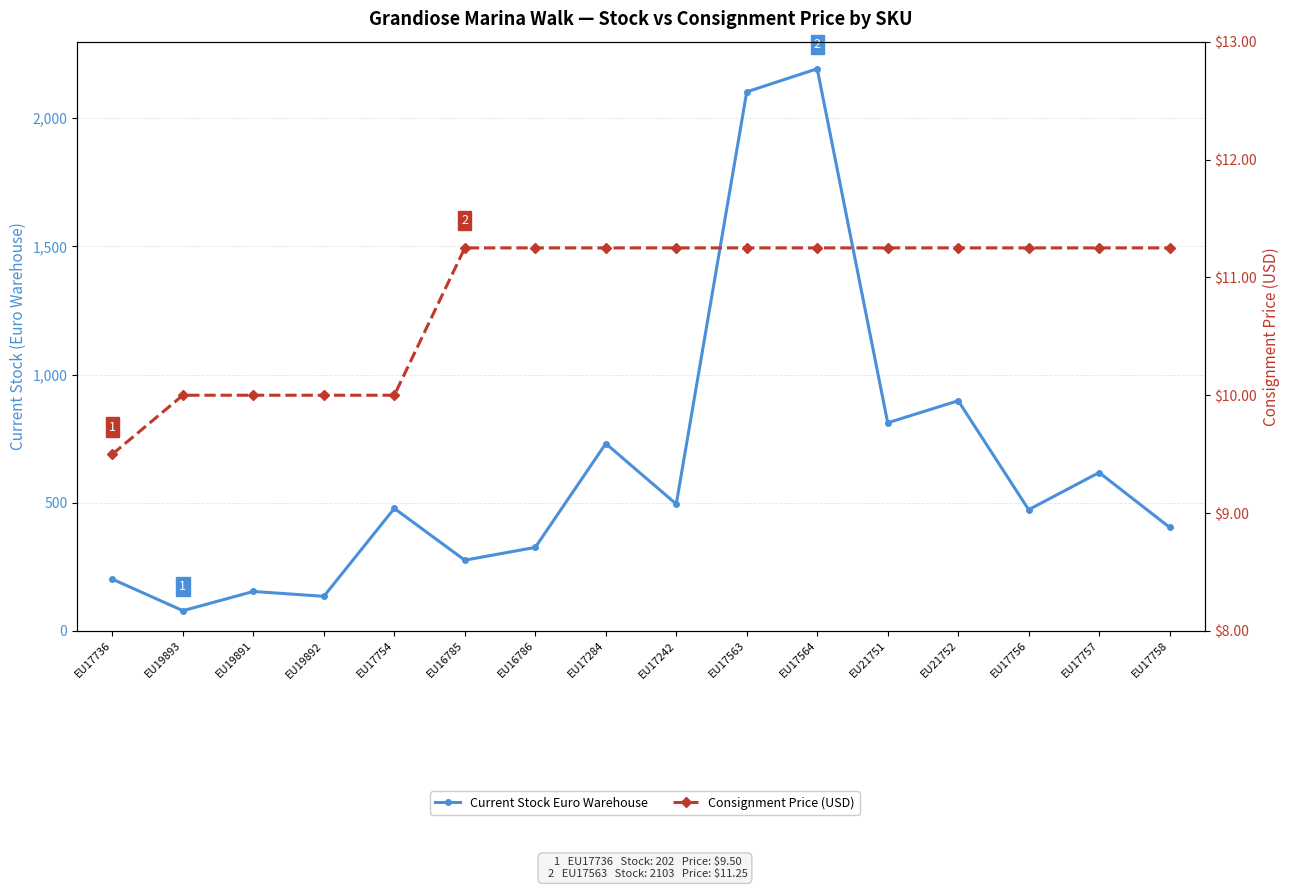

At EU17756, list the series in order from largest to smallest.

Current Stock Euro Warehouse, Consignment Price (USD)